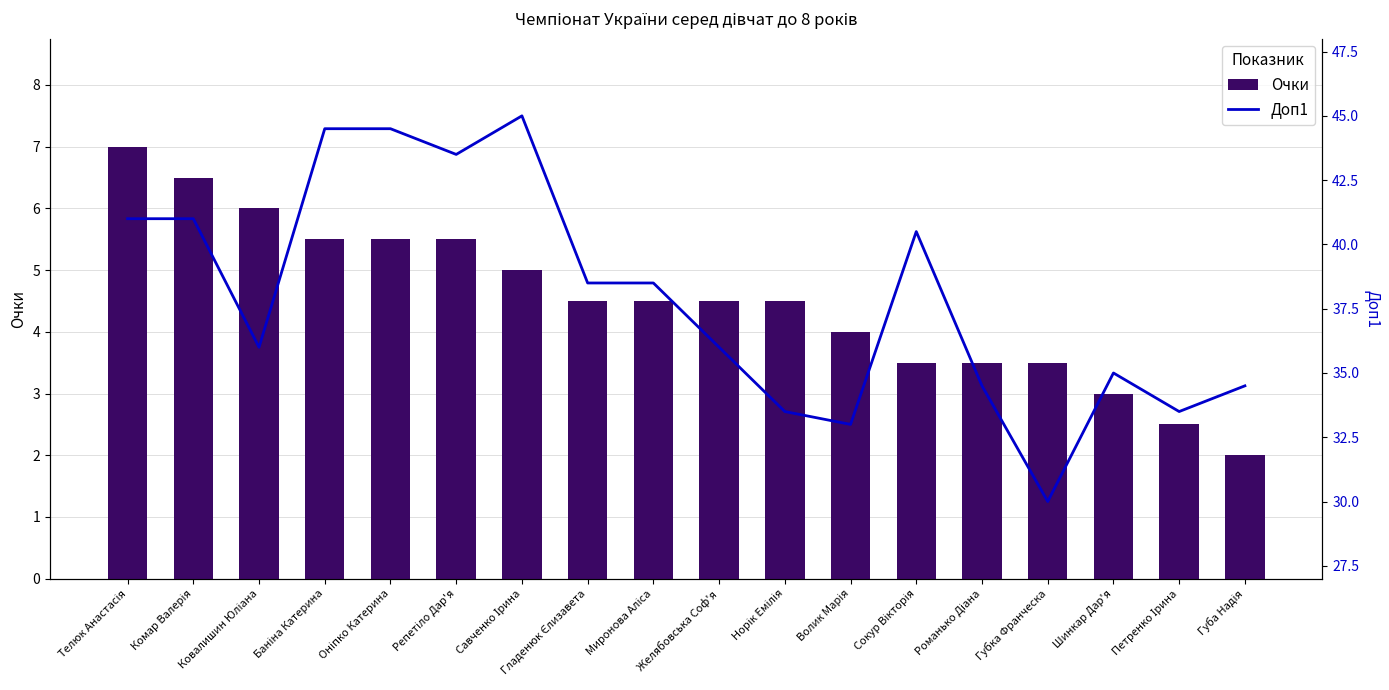

Reading left to right, extract all data points from this chart.

Очки: 7.0	6.5	6.0	5.5	5.5	5.5	5.0	4.5	4.5	4.5	4.5	4.0	3.5	3.5	3.5	3.0	2.5	2.0
Доп1: 41.0	41.0	36.0	44.5	44.5	43.5	45.0	38.5	38.5	36.0	33.5	33.0	40.5	34.5	30.0	35.0	33.5	34.5